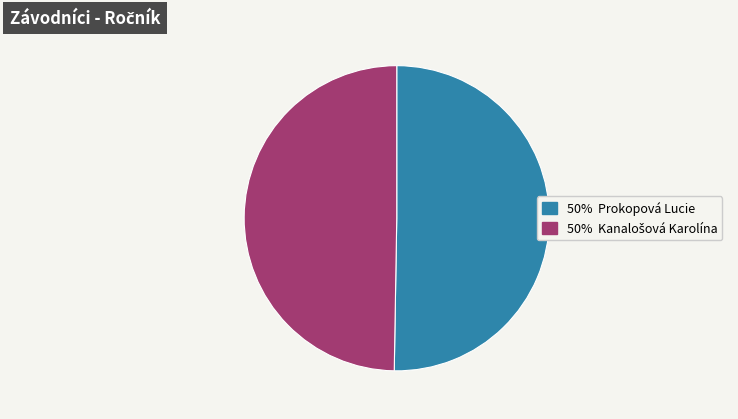

Is there a majority slice in this chart?

Yes